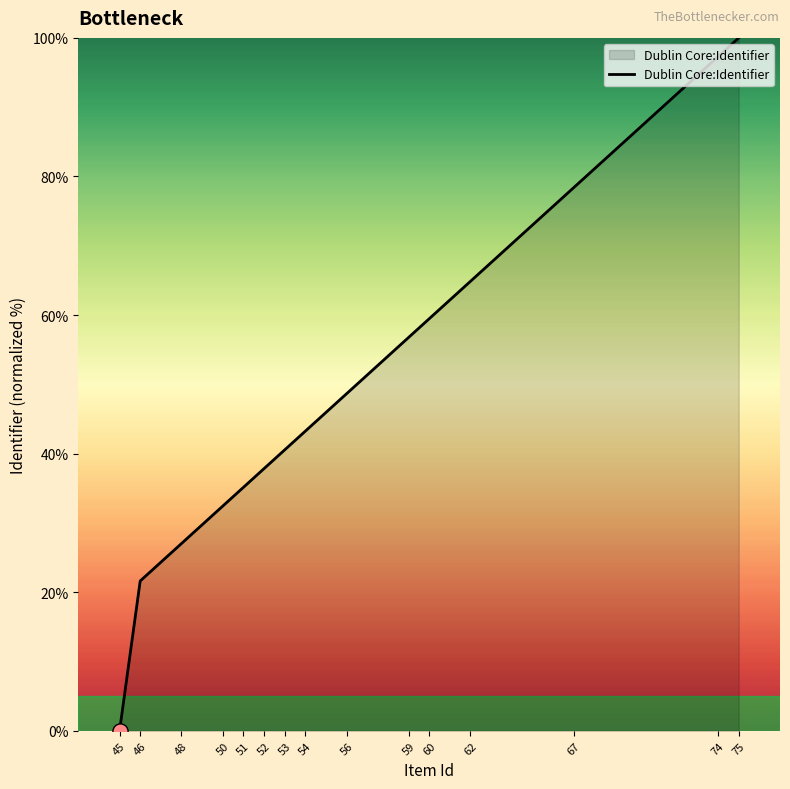

Between 62 and 60, which is larger?

62